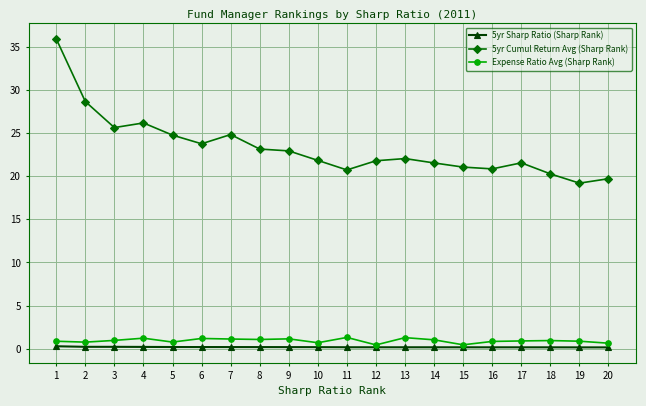

How many distinct data groups are displayed?

3